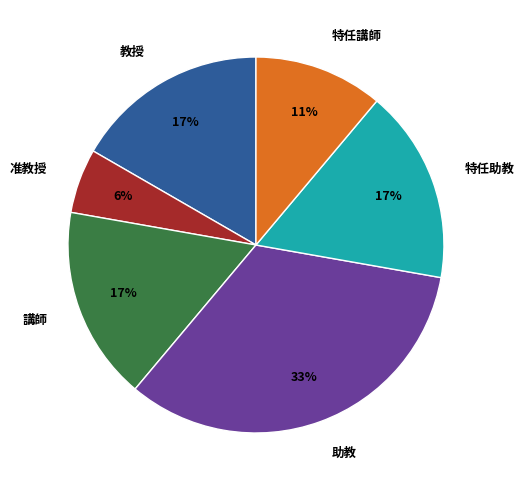

Which has a higher value, 助教 or 講師?

助教